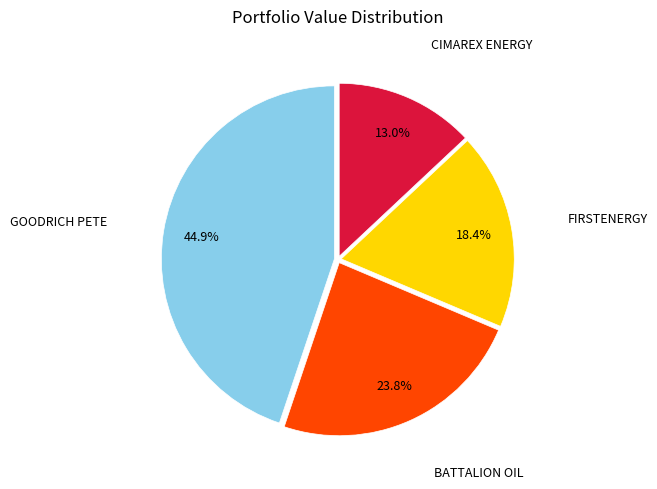

Is there any slice that represents more than half of the pie?

No